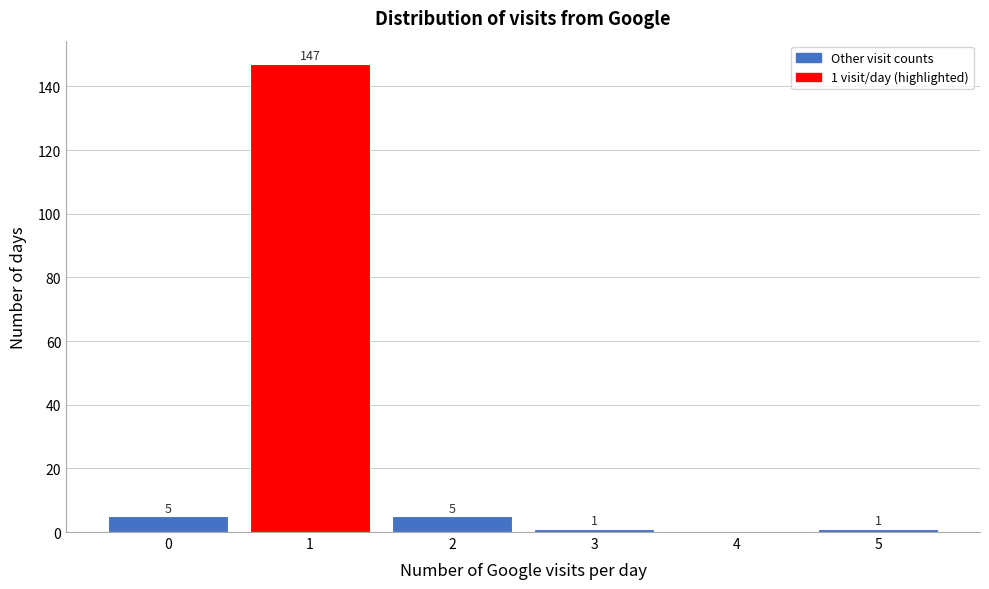

Reading right to left, transcribe all the data shown in this chart.

5=1	4=0	3=1	2=5	1=147	0=5